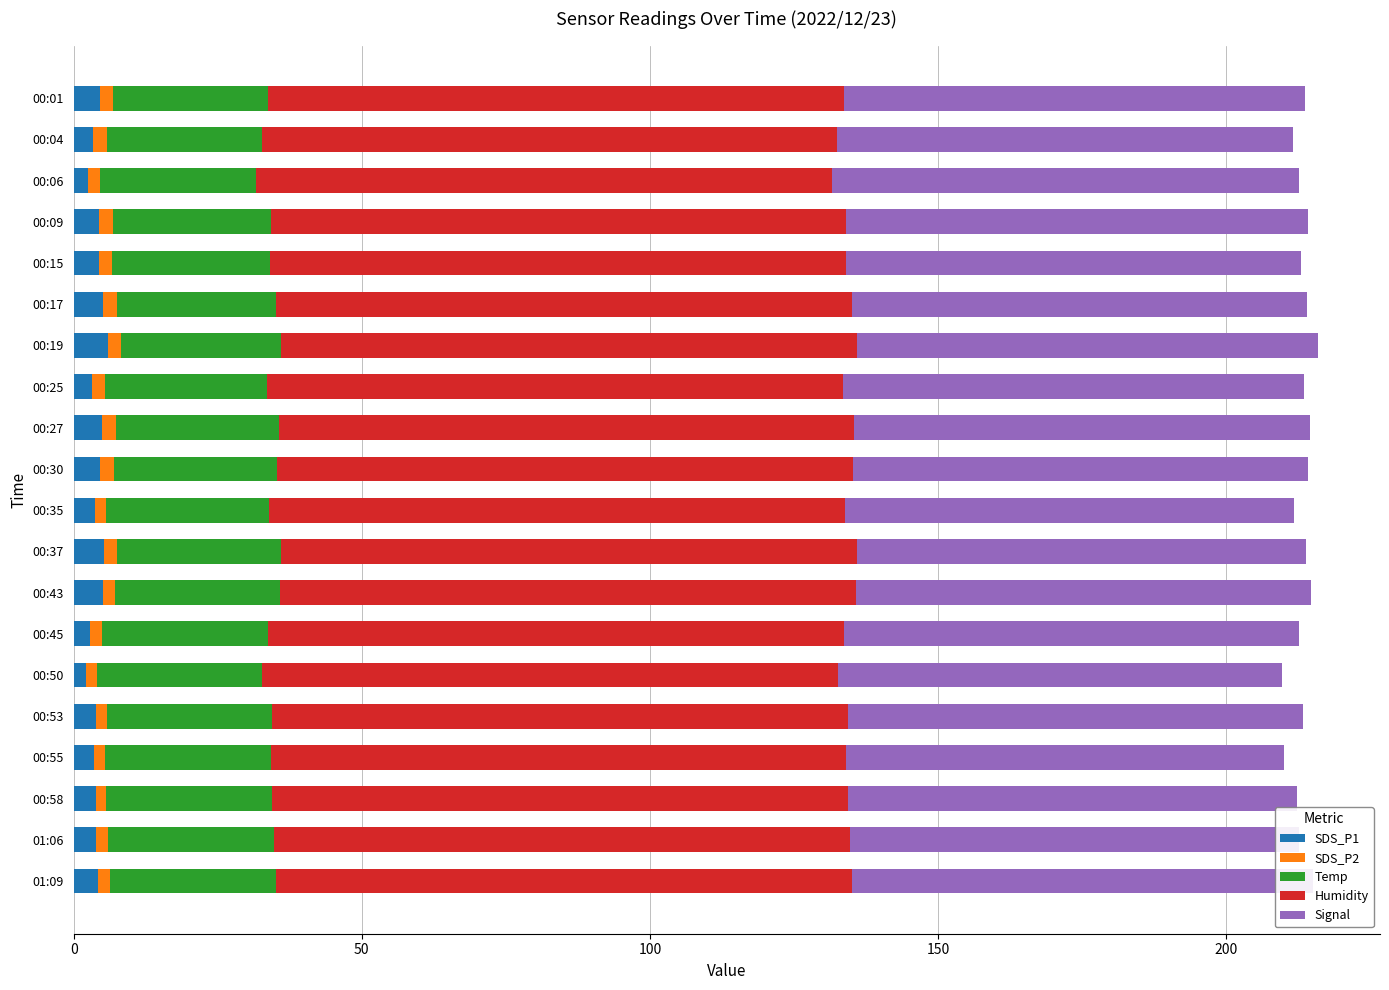

What are all the series names shown in the legend?

SDS_P1, SDS_P2, Temp, Humidity, Signal